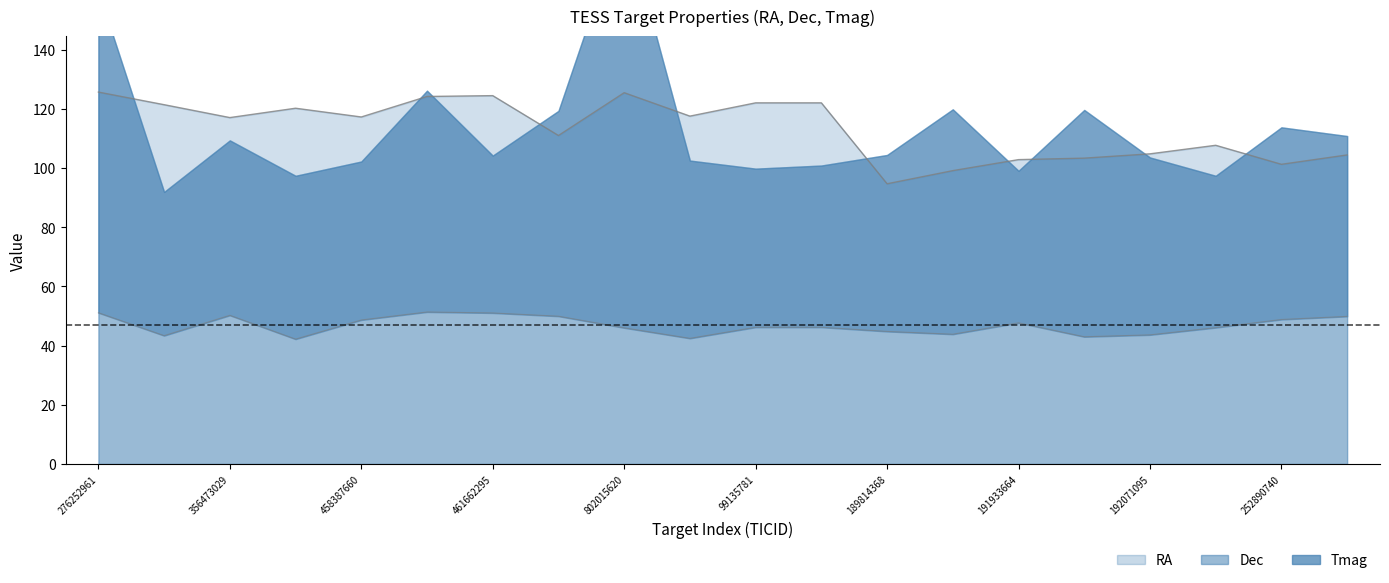

Which series changed the most between 461662295 and 252890740?

RA